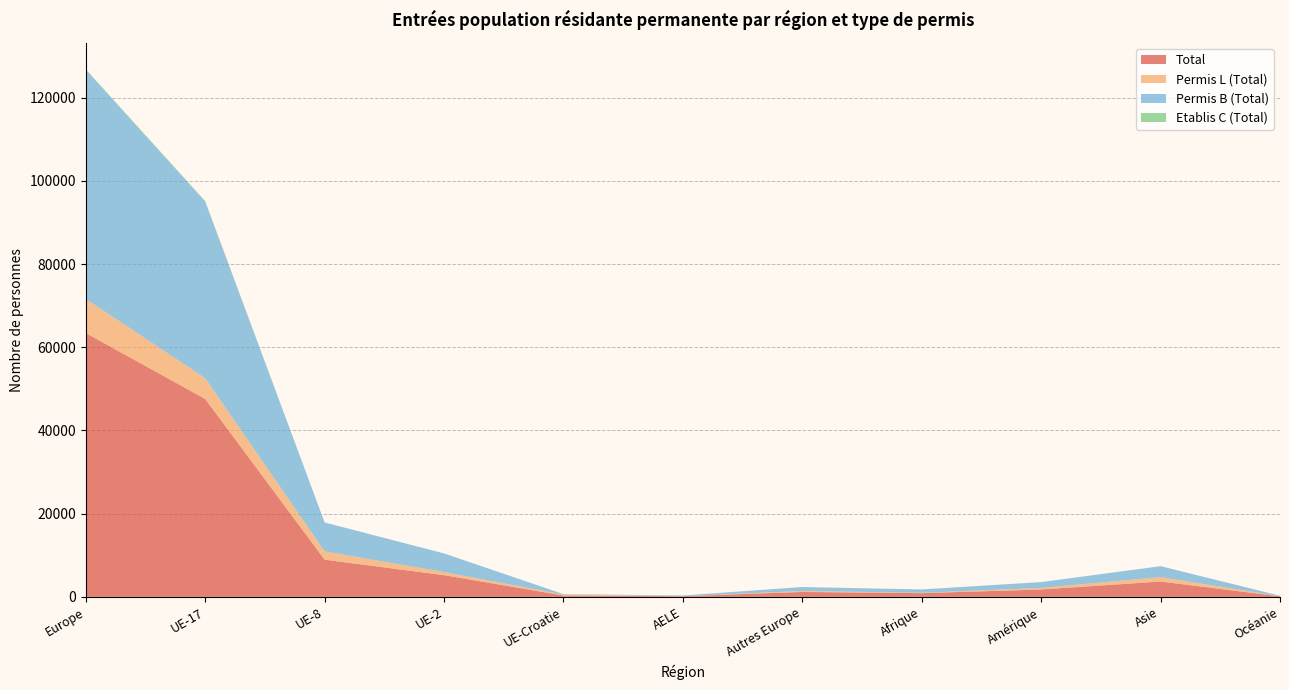

Reading left to right, transcribe all the data shown in this chart.

Total: 63417	47568	8945	5221	331	168	1184	893	1779	3692	132
Permis L (Total): 8180	4984	1978	742	220	18	238	83	371	1067	36
Permis B (Total): 55097	42454	6962	4478	110	150	943	806	1393	2616	95
Etablis C (Total): 140	130	5	1	1	0	3	4	15	9	1